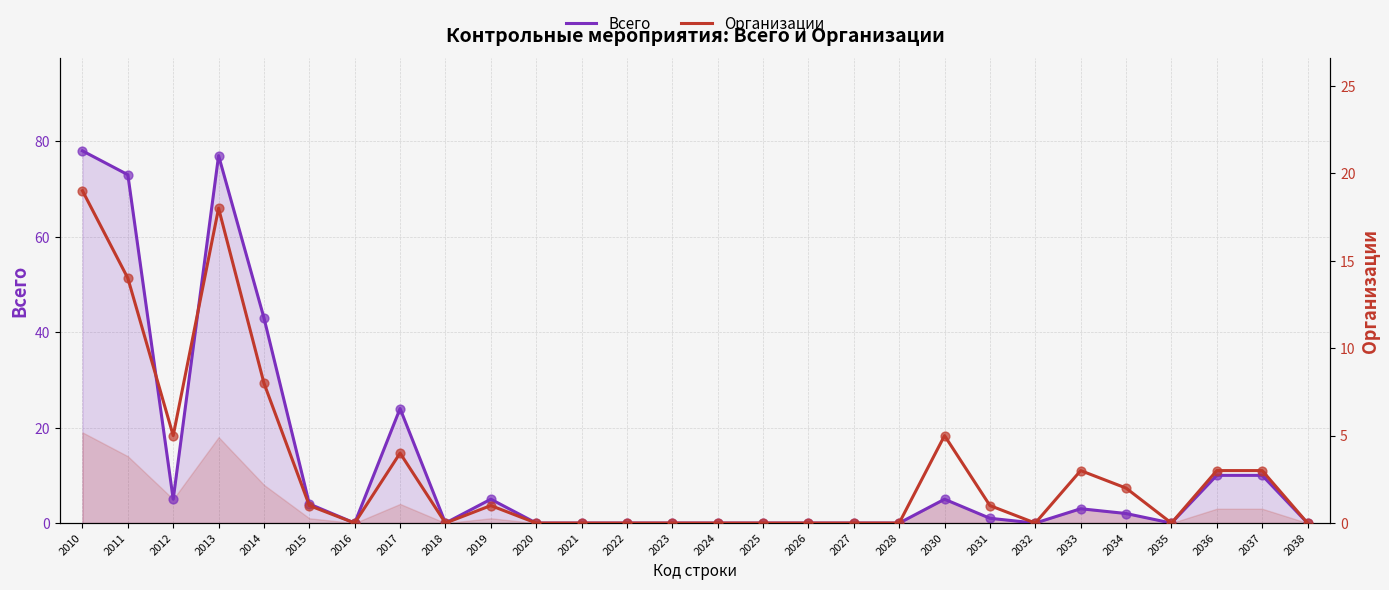

What are all the series names shown in the legend?

Всего, Организации